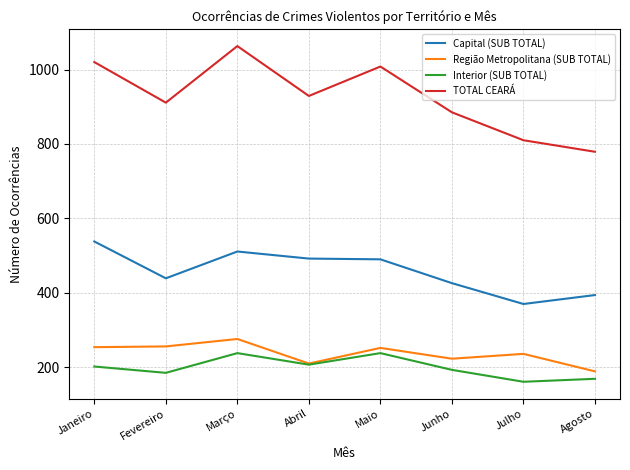

True or false: Região Metropolitana (SUB TOTAL) has a value of 189 at Agosto.

True